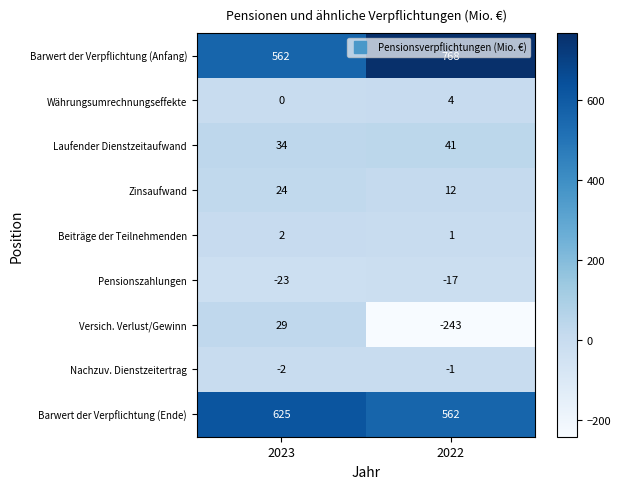

What value does the Laufender Dienstzeitaufwand series have at 2023?

34